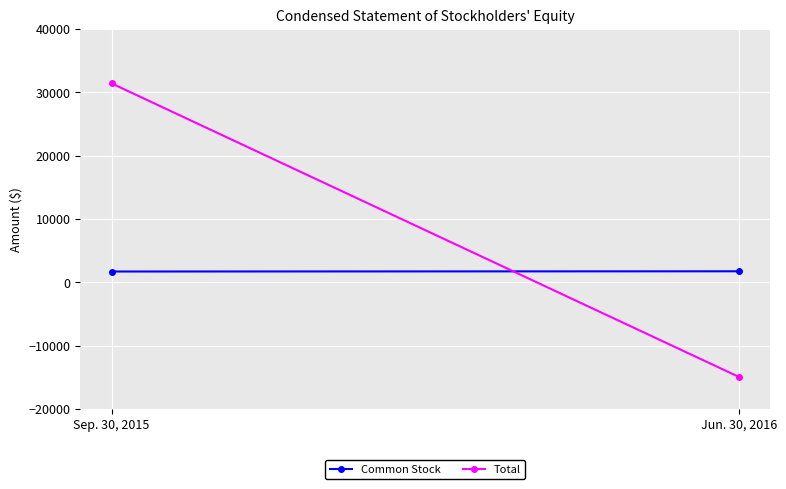

Reading left to right, transcribe all the data shown in this chart.

Common Stock: Sep. 30, 2015=1700	Jun. 30, 2016=1735
Total: Sep. 30, 2015=31398	Jun. 30, 2016=-14926